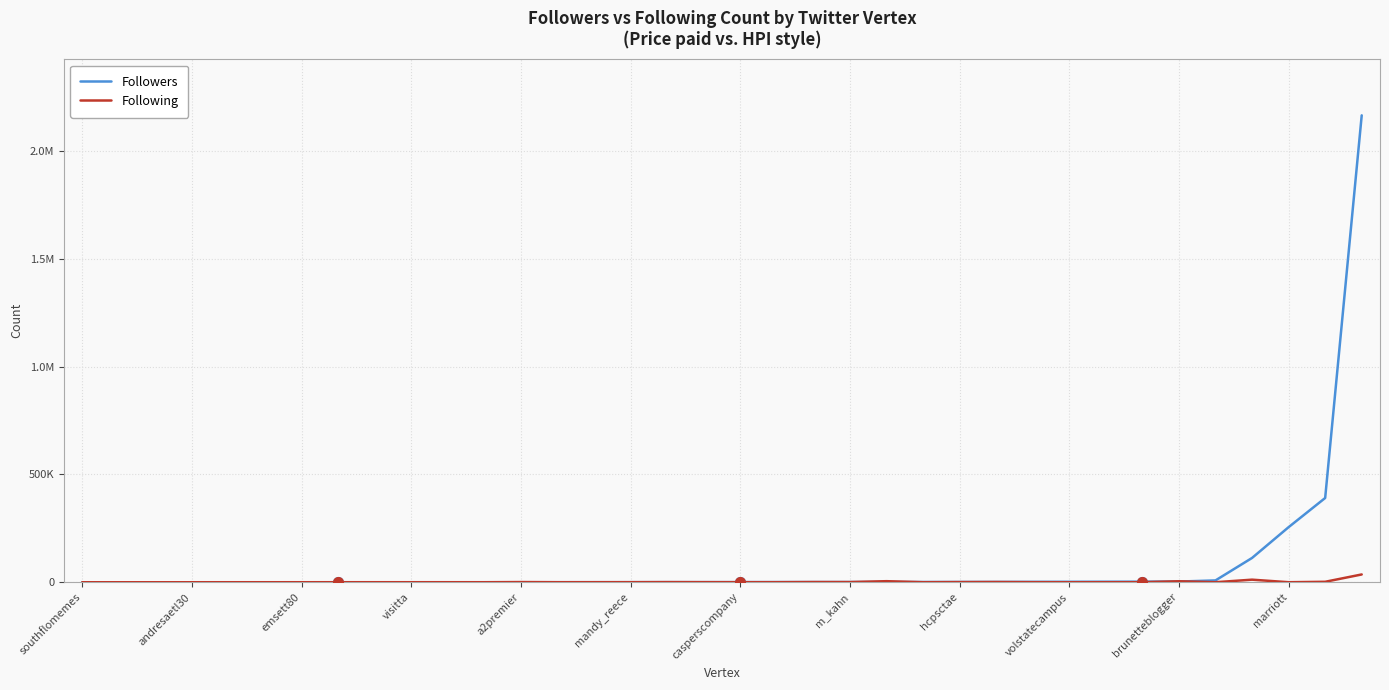

Does the chart display data point markers on the line(s)?

No